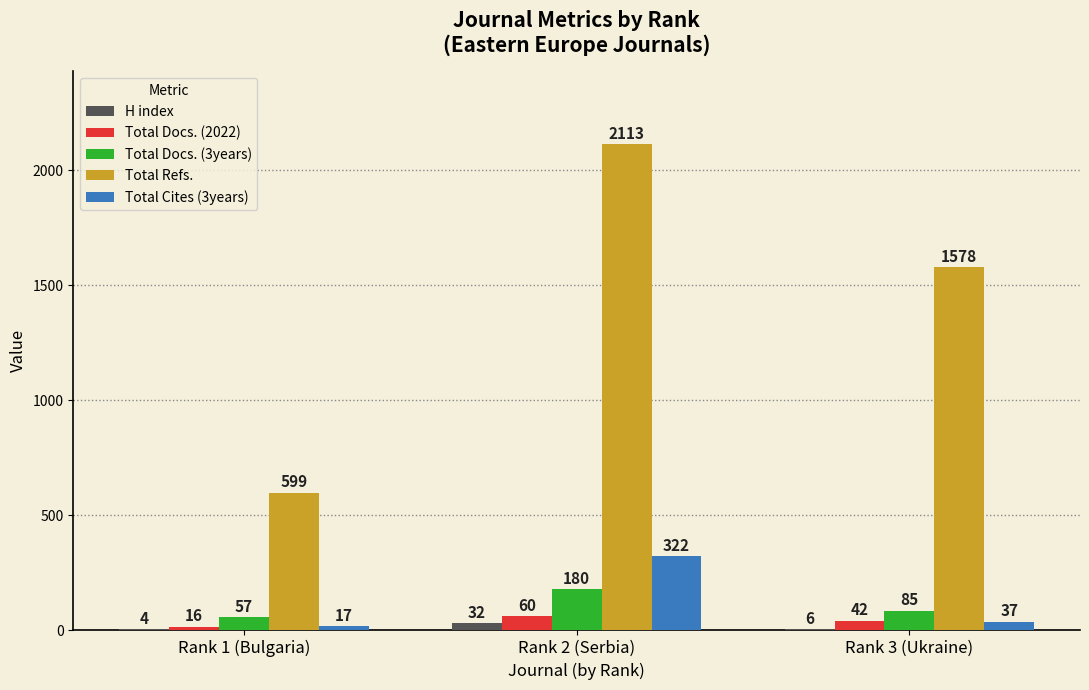

Reading left to right, list all the values displayed in this chart.

H index: Rank 1 (Bulgaria)=4	Rank 2 (Serbia)=32	Rank 3 (Ukraine)=6
Total Docs. (2022): Rank 1 (Bulgaria)=16	Rank 2 (Serbia)=60	Rank 3 (Ukraine)=42
Total Docs. (3years): Rank 1 (Bulgaria)=57	Rank 2 (Serbia)=180	Rank 3 (Ukraine)=85
Total Refs.: Rank 1 (Bulgaria)=599	Rank 2 (Serbia)=2113	Rank 3 (Ukraine)=1578
Total Cites (3years): Rank 1 (Bulgaria)=17	Rank 2 (Serbia)=322	Rank 3 (Ukraine)=37